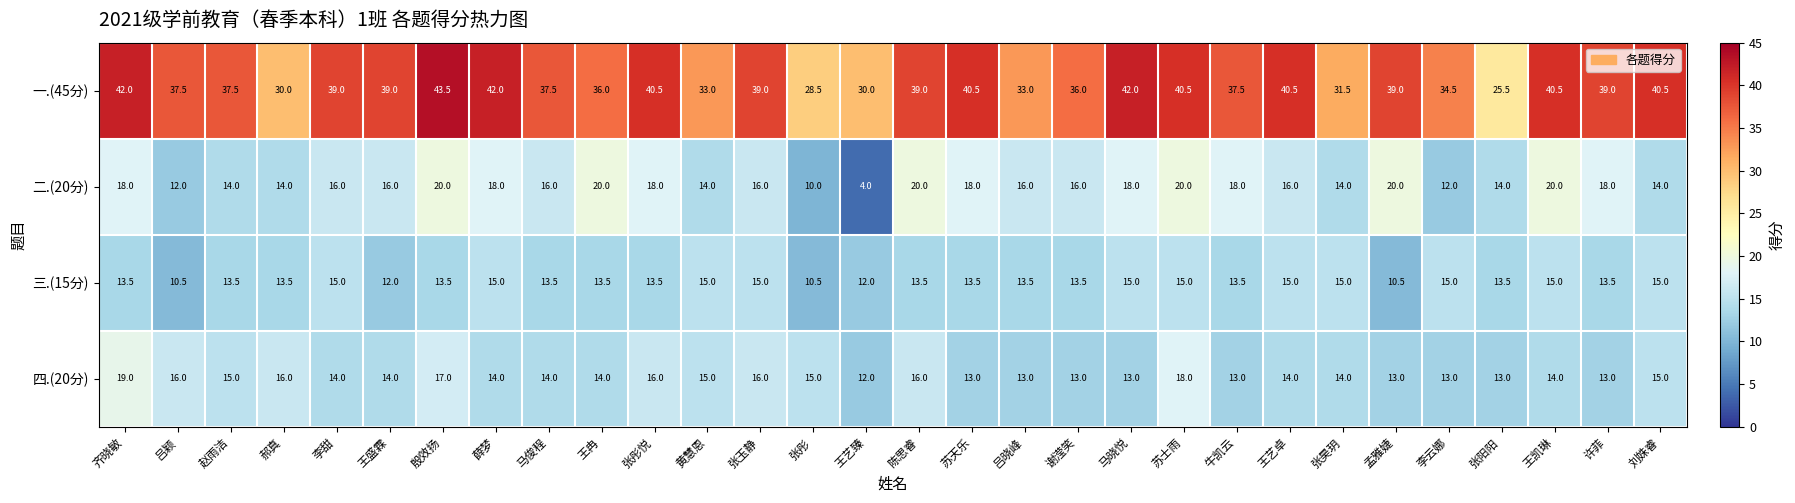

The 四.(20分) series shows 6.1 at 许菲. True or false?

False